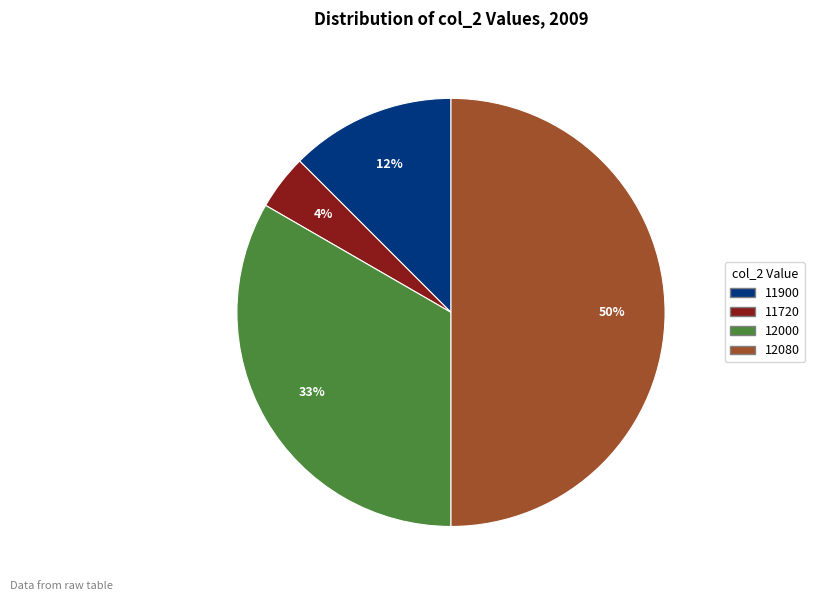

To the nearest percent, what is the difference between the largest and smallest slice percentages?

46%